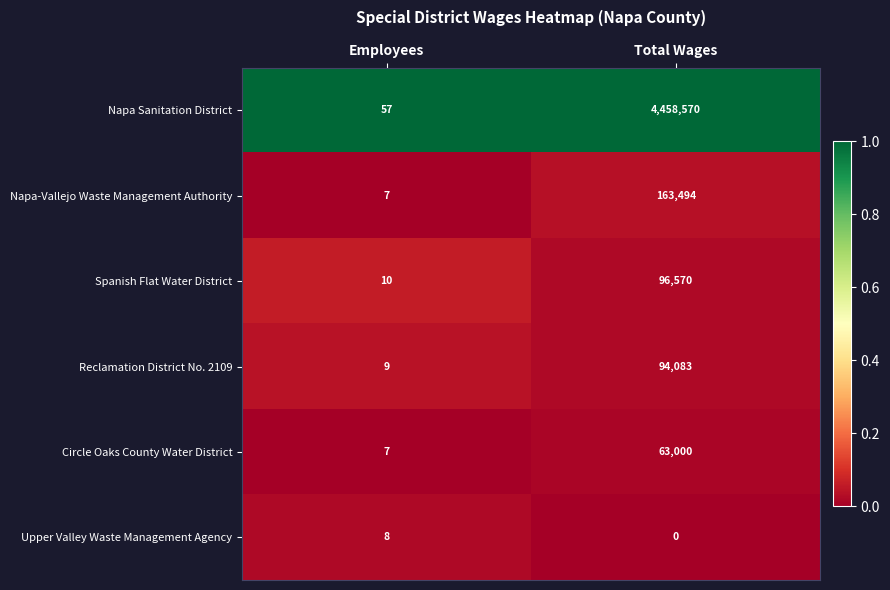

Count the number of data series in this chart.

6